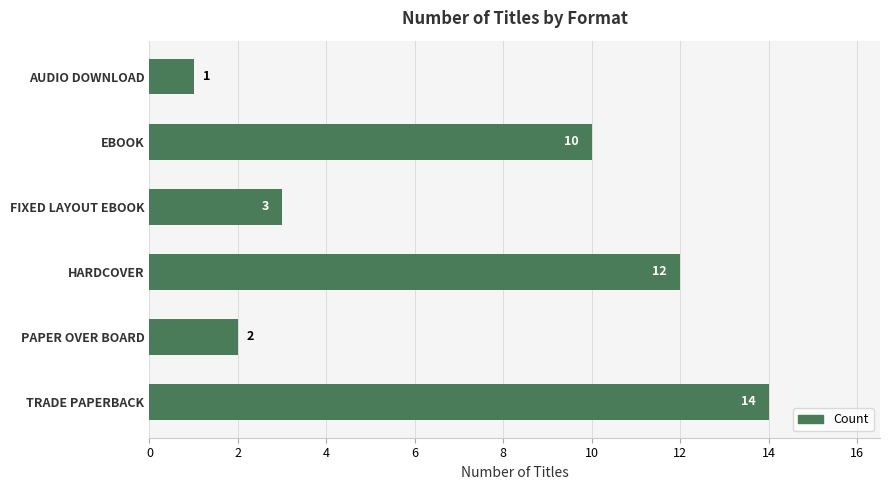

Approximately how many times larger is the value at FIXED LAYOUT EBOOK compared to EBOOK?

0.3